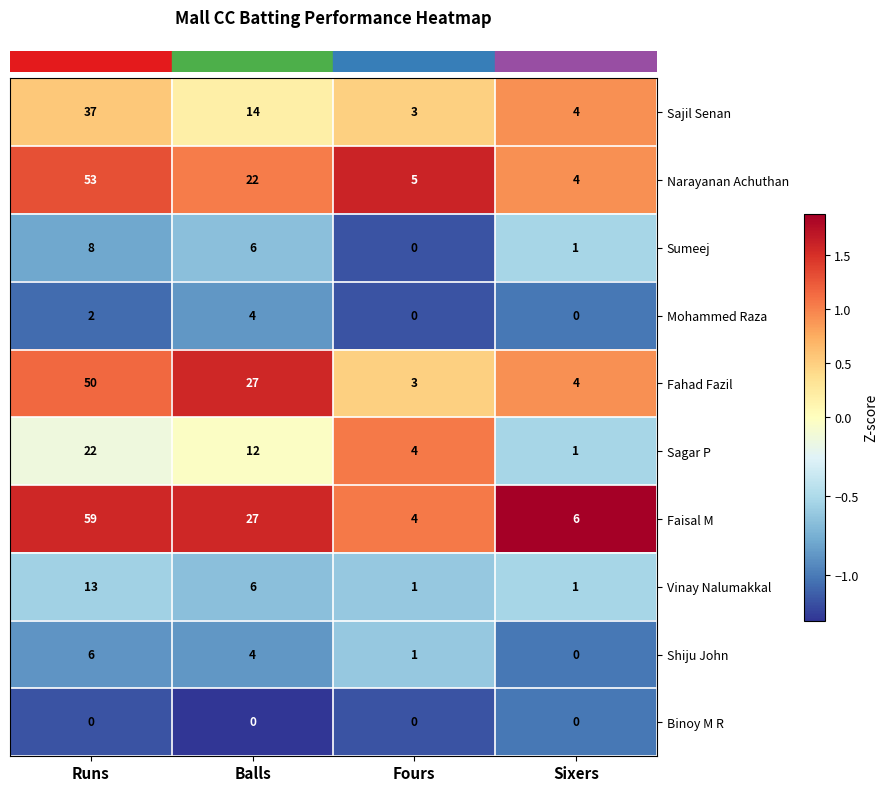

Rank the series by their maximum value, from lowest to highest.

Binoy M R, Mohammed Raza, Shiju John, Sumeej, Vinay Nalumakkal, Sagar P, Sajil Senan, Fahad Fazil, Narayanan Achuthan, Faisal M